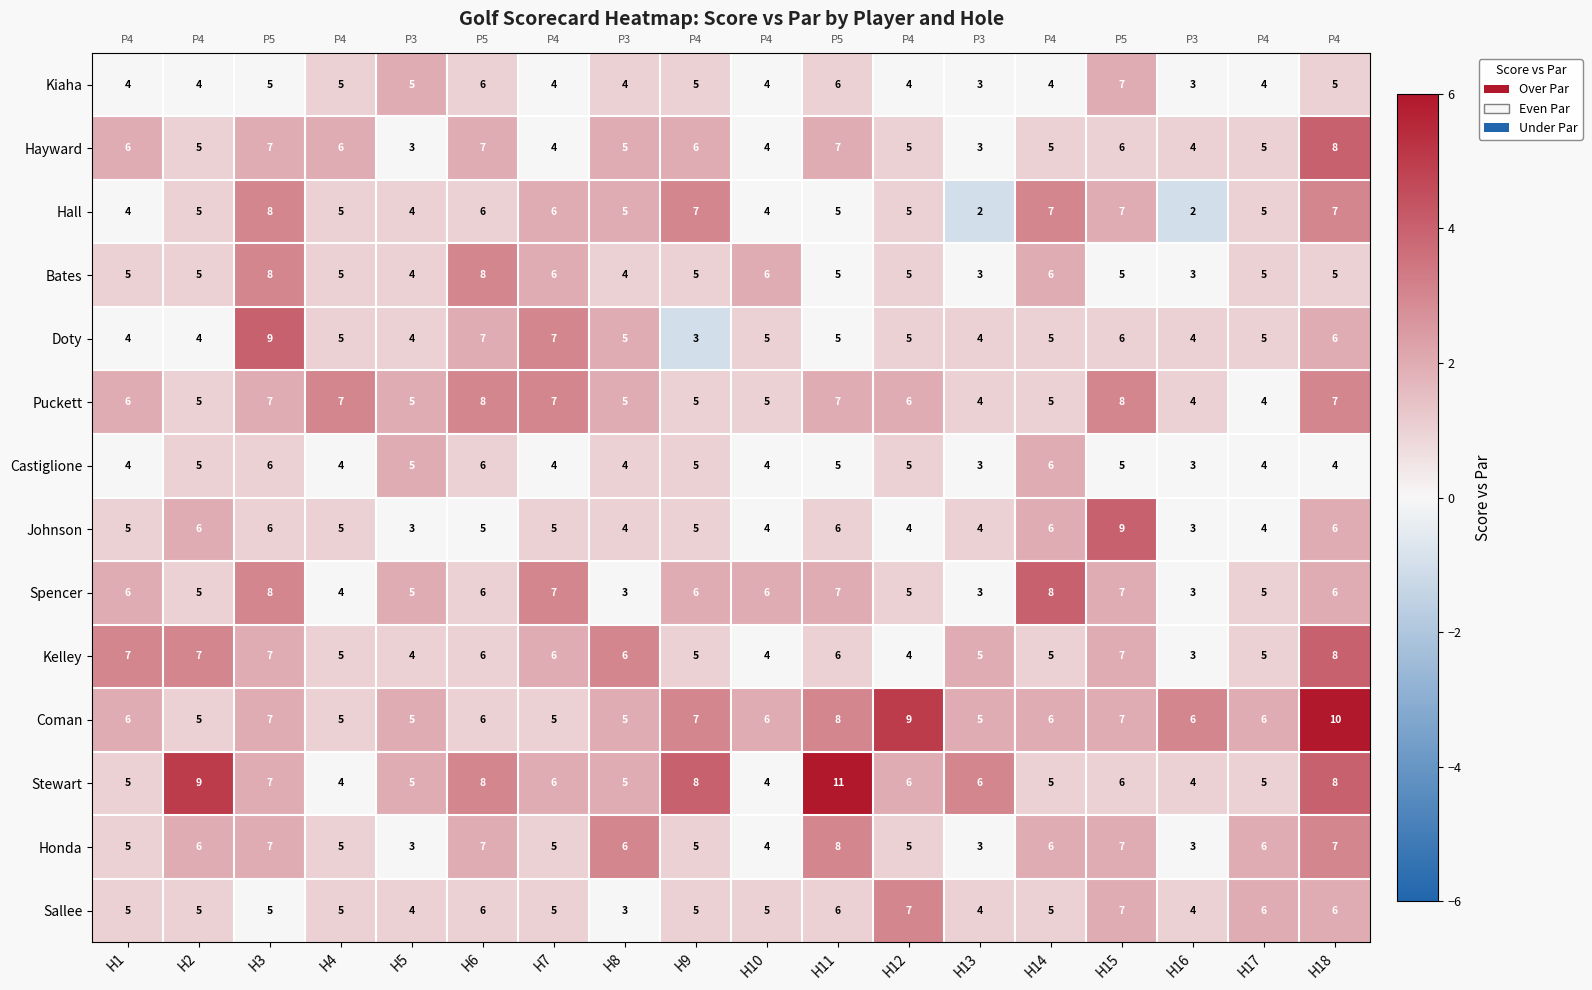

What is the spread (max minus min) of values at H9?

5